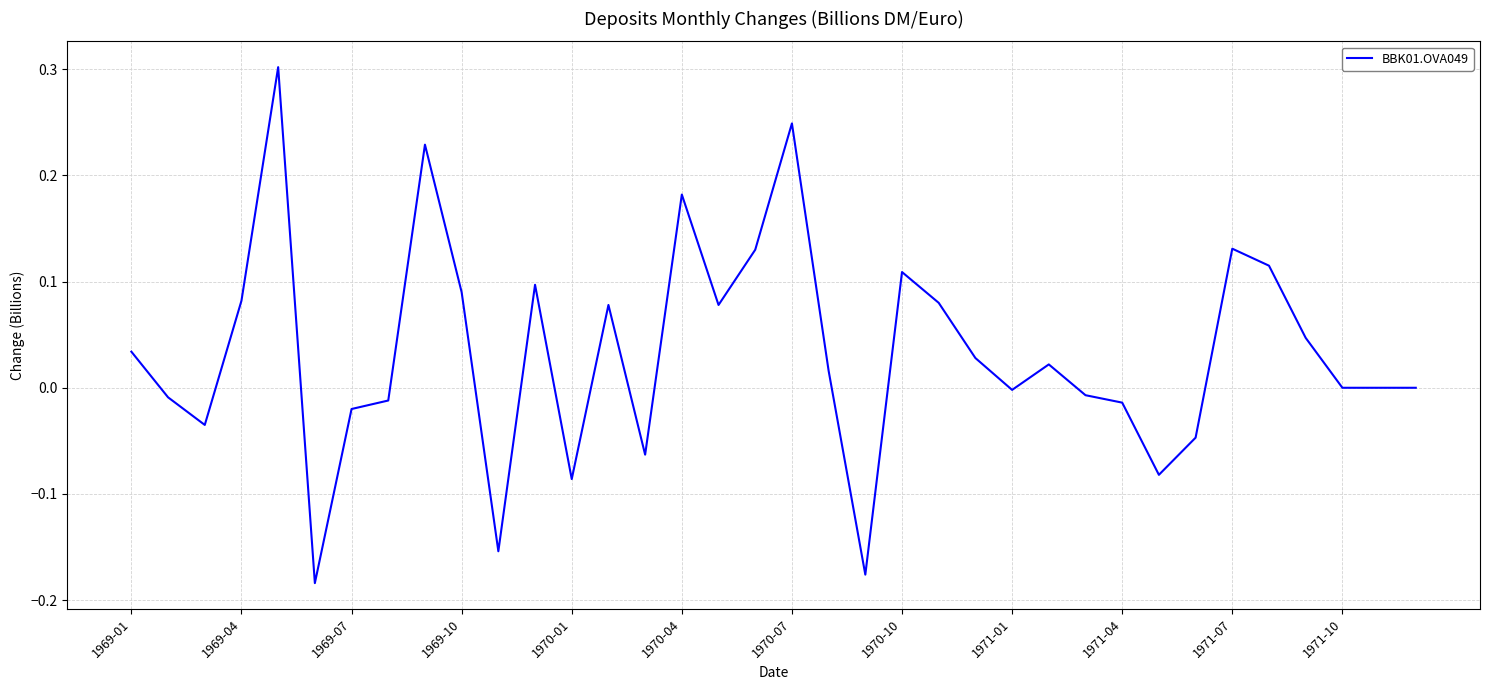

What is the difference between the maximum and minimum values?

0.5